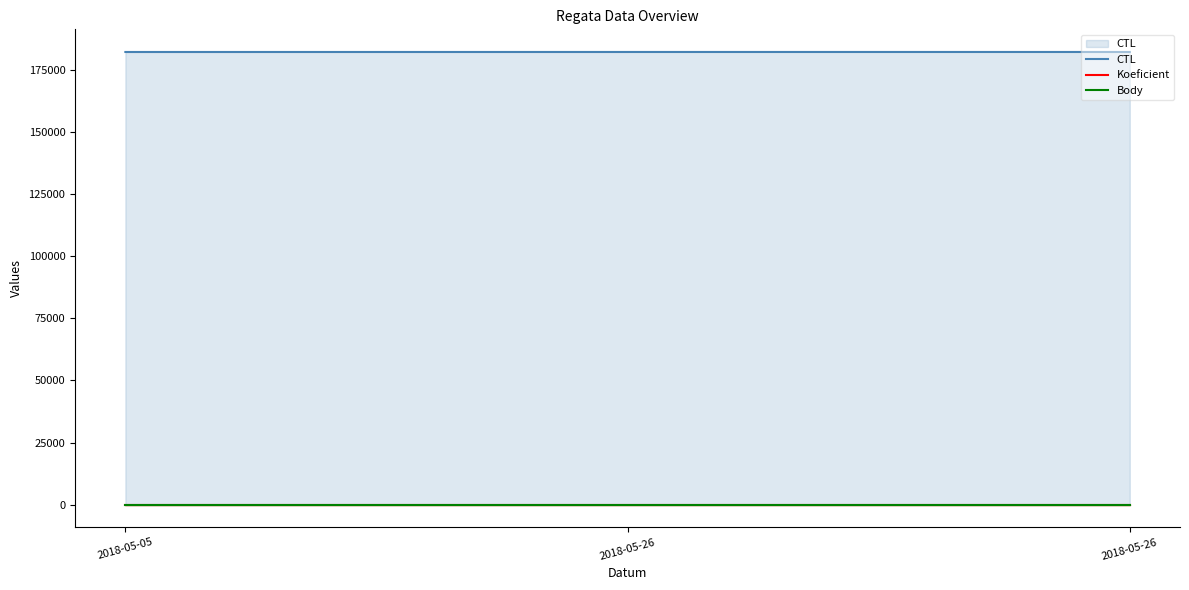

What is the maximum value shown in the chart?

182119